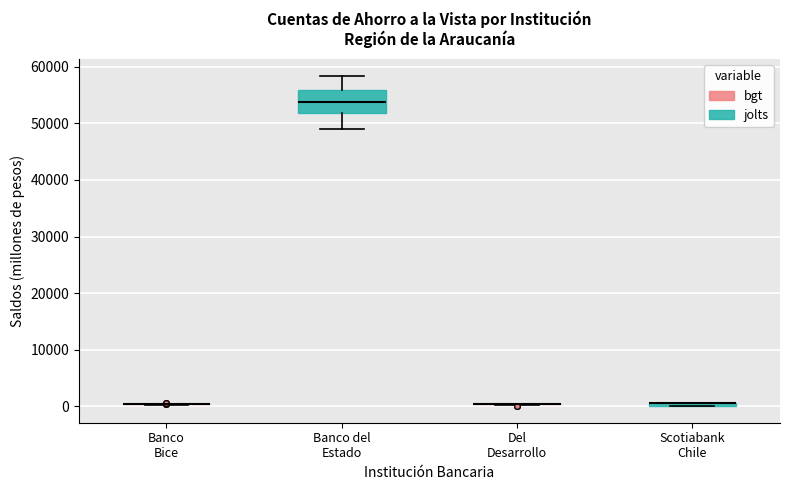

Which box is the tallest, from its lower edge to its upper edge?

Banco del Estado